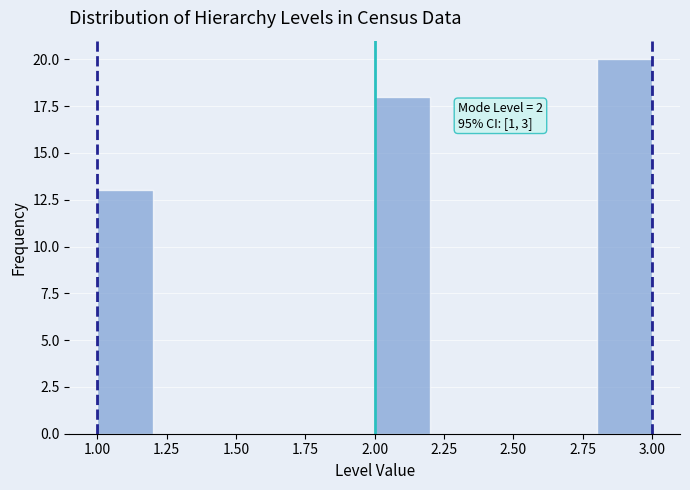

Over which range of the x-axis is the bar tallest?

2.8 to 3.0